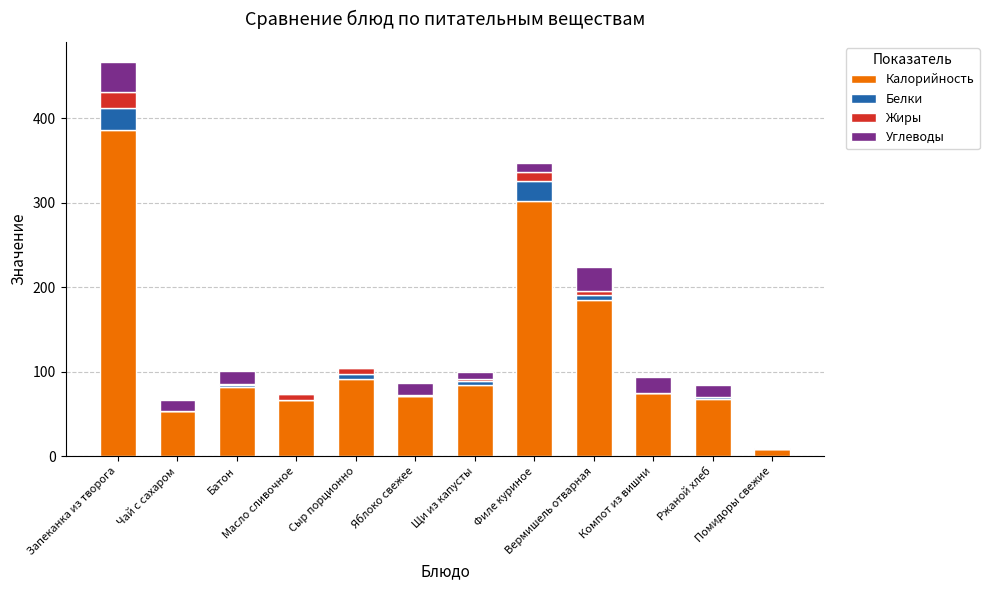

What is the total value across all series at Запеканка из творога?

466.8